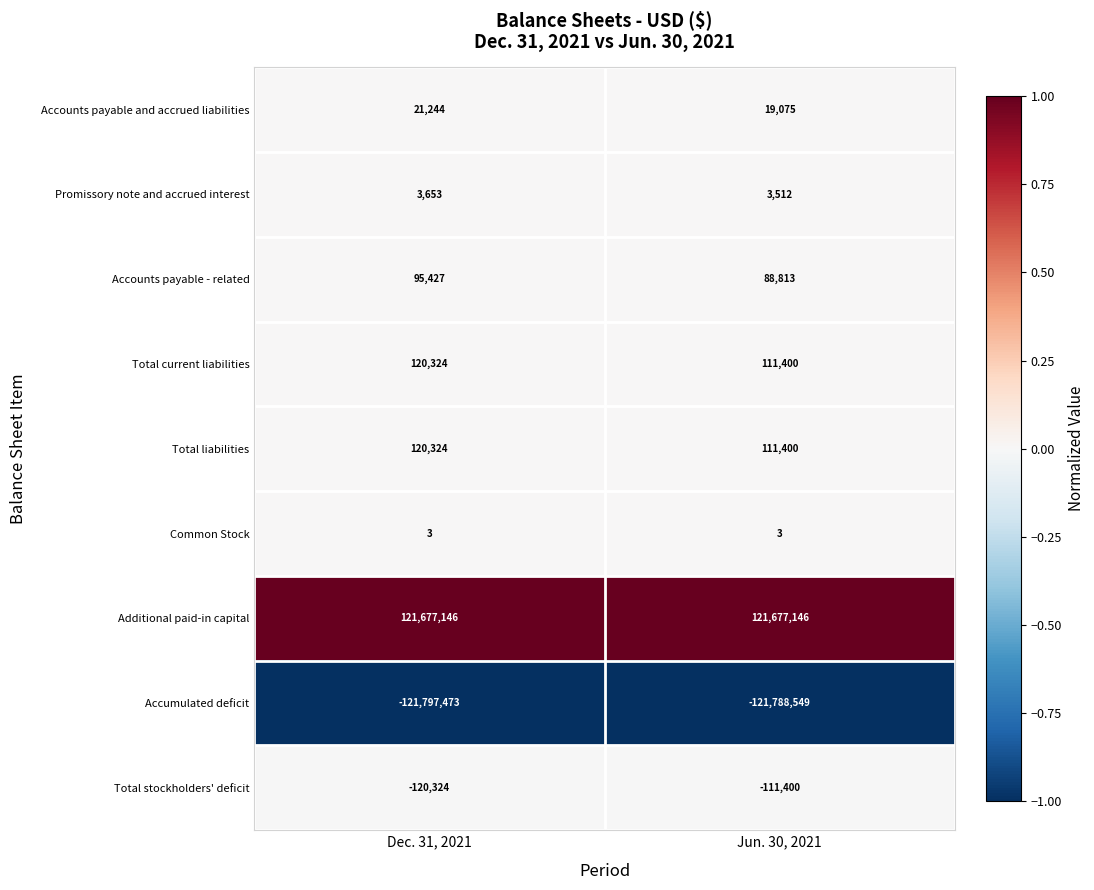

Count the number of categories in the chart.

2